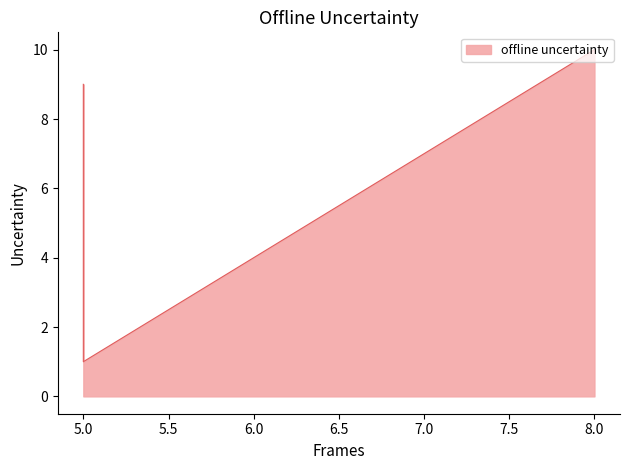

What is the difference between the second highest and minimum values?

8